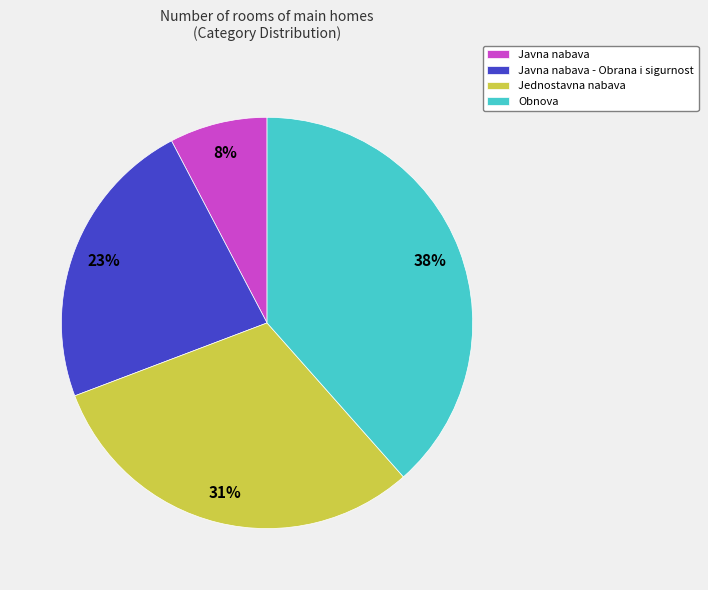

Does Javna nabava account for over 50% of the chart?

No